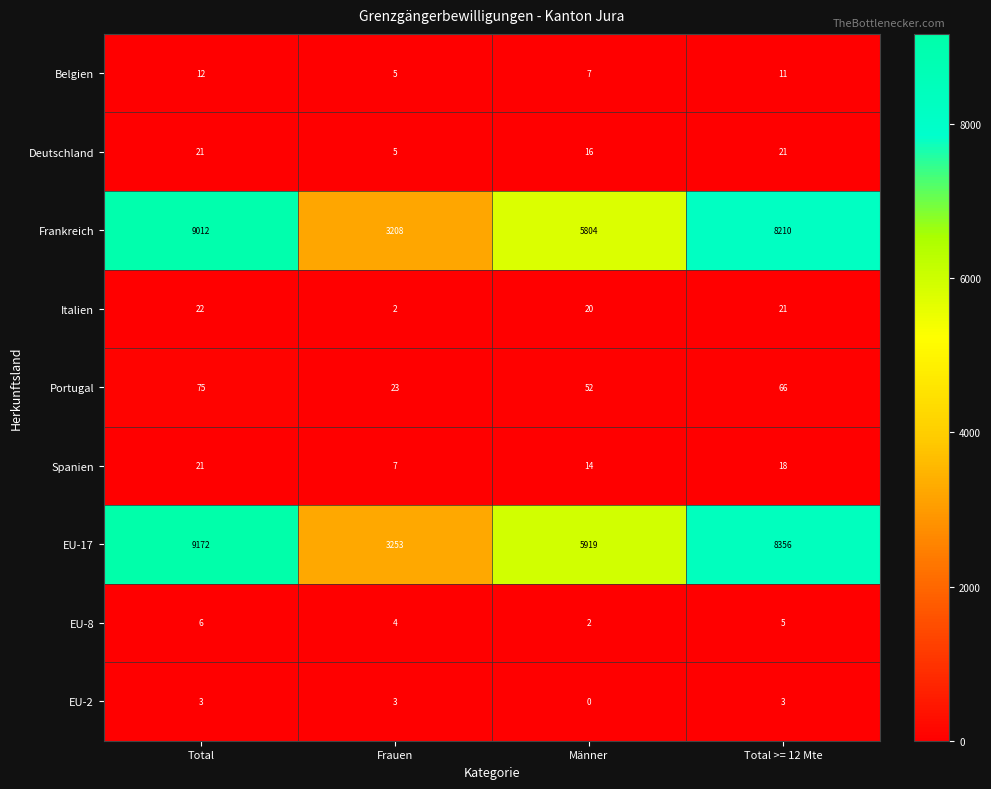

What is the difference between the maximum and minimum values in the Italien series?

20